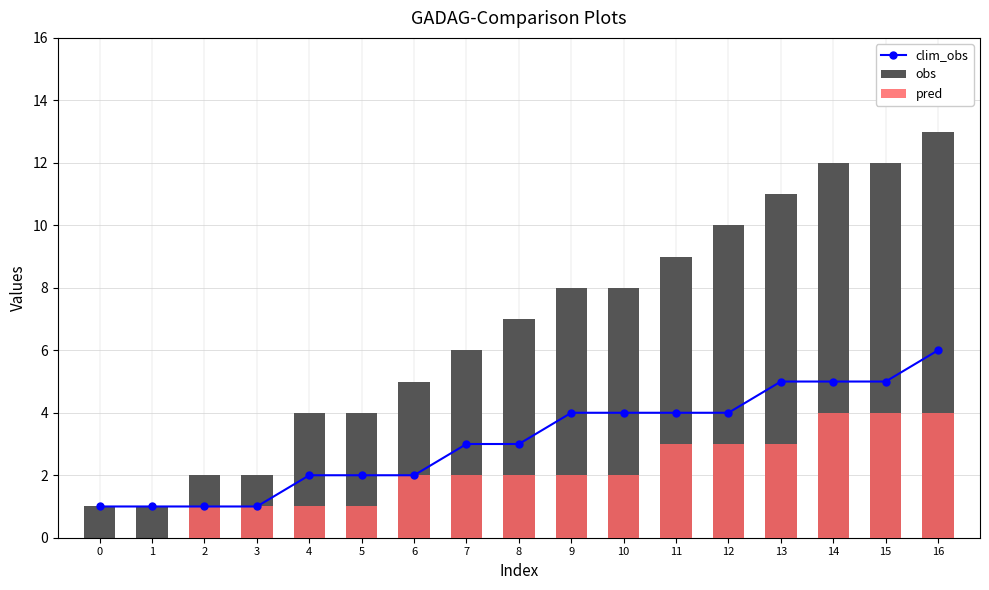

Rank the series at 6 from lowest to highest value.

clim_obs, pred, obs